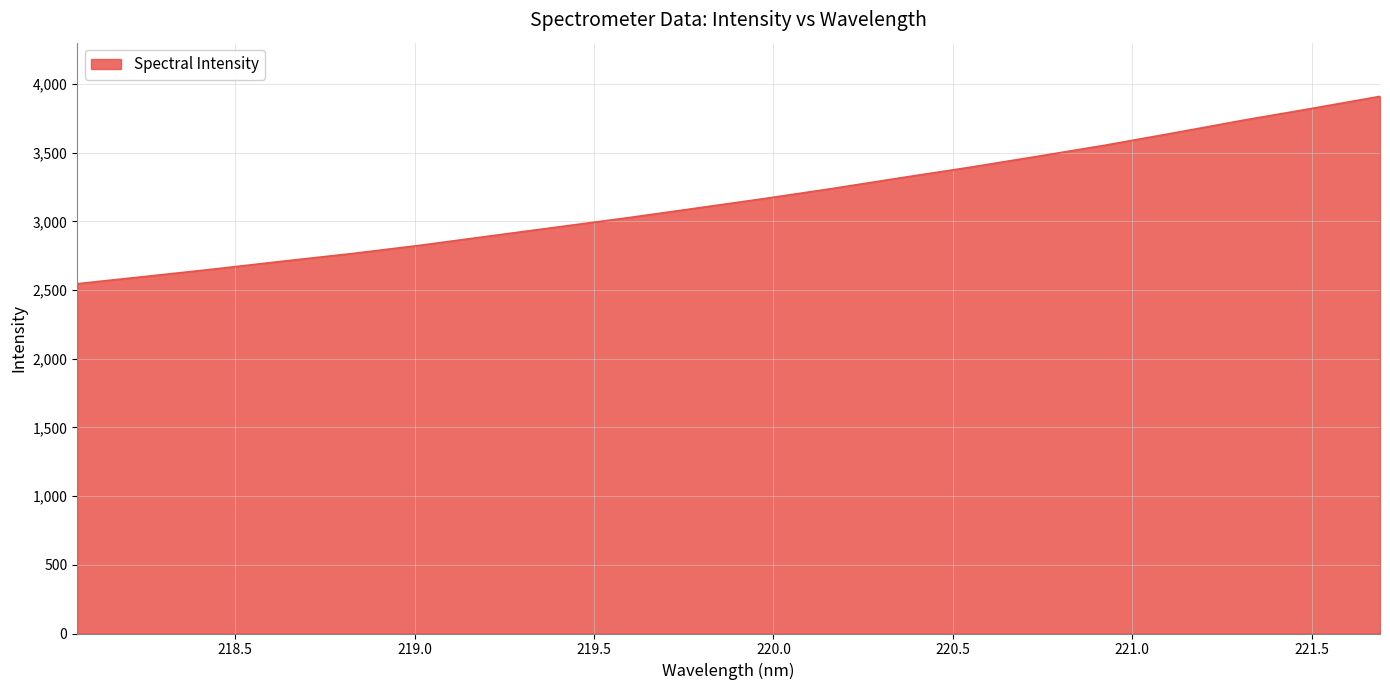

Does the chart have visible grid lines?

Yes